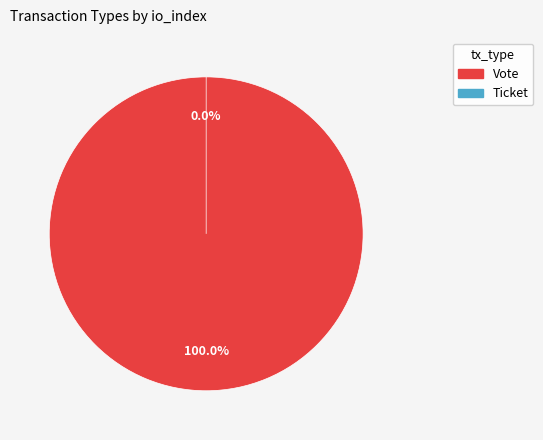

The Vote slice represents 86% of the pie. True or false?

False